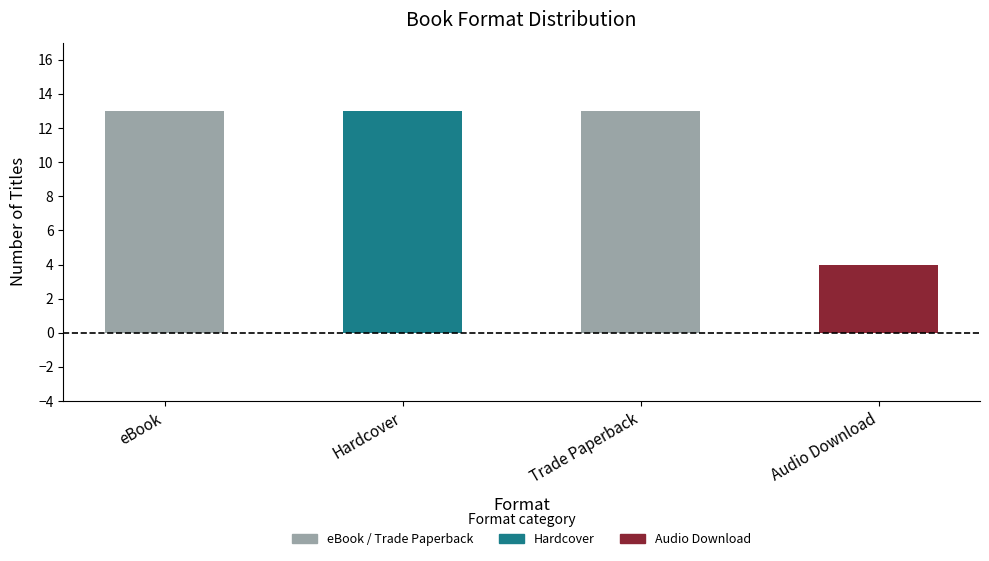

The chart shows a value of 7 at Audio Download. True or false?

False